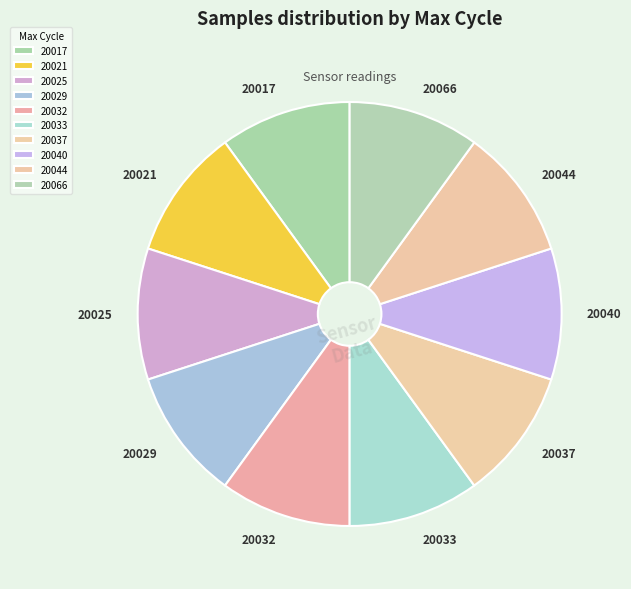

Do 20040 and 20044 together represent more than half of the pie?

No